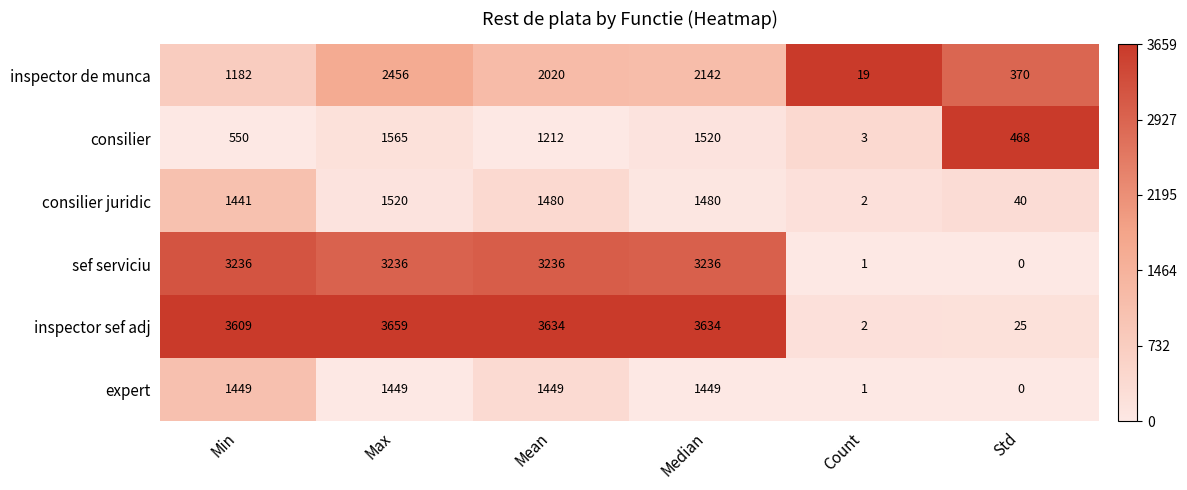

Is it true that consilier juridic equals 1520 at Max?

True